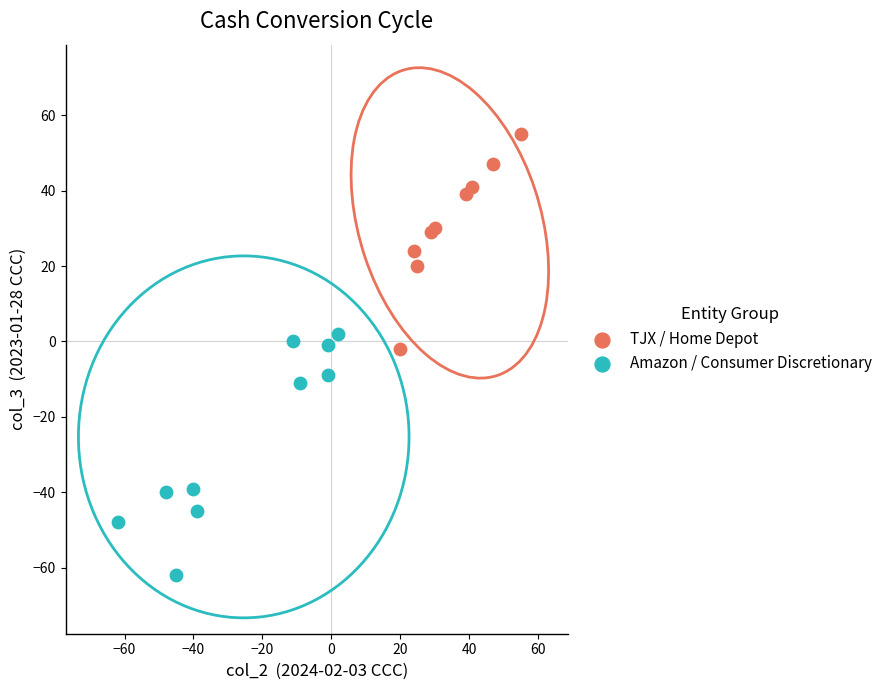

Which series contains the lowest Y value?

Amazon / Consumer Discretionary